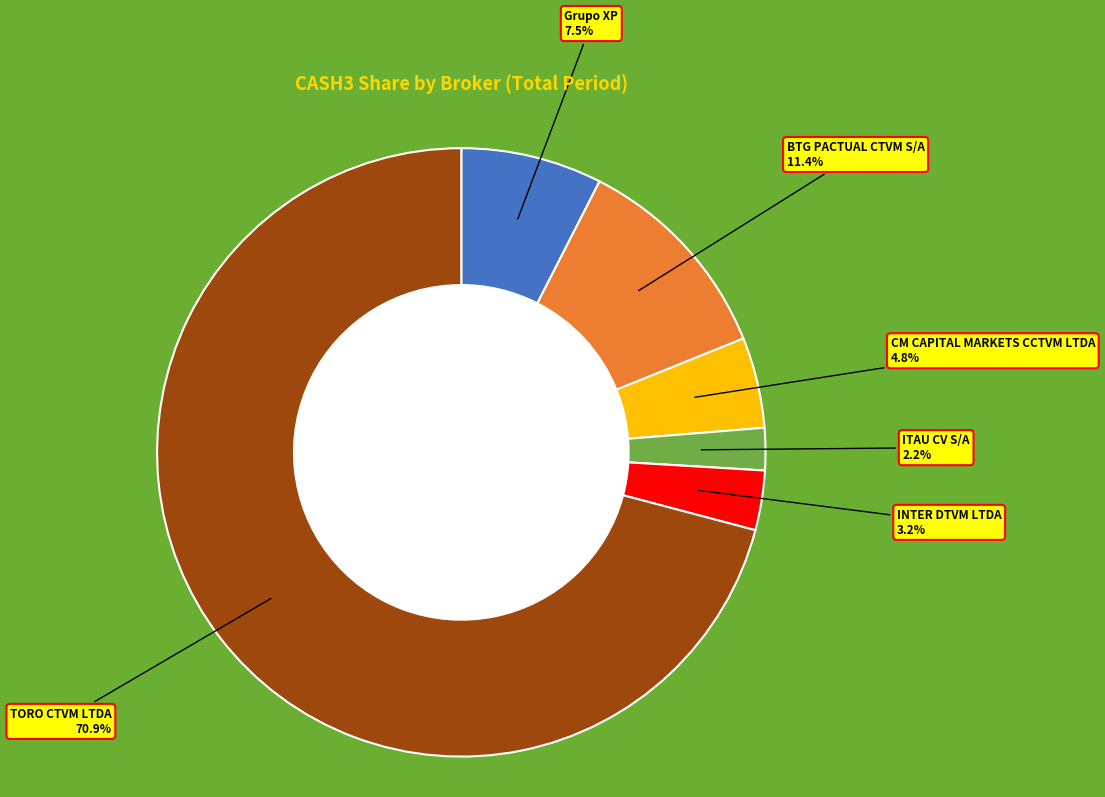

To the nearest percent, what is the average slice percentage?

17%